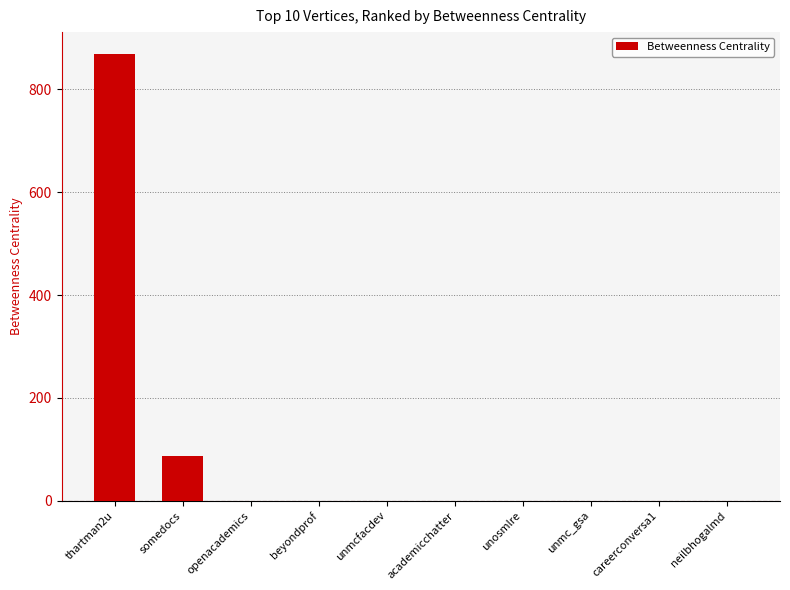

Reading left to right, list all the values displayed in this chart.

thartman2u=868	somedocs=88	openacademics=0	beyondprof=0	unmcfacdev=0	academicchatter=0	unosmlre=0	unmc_gsa=0	careerconversa1=0	neilbhogalmd=0